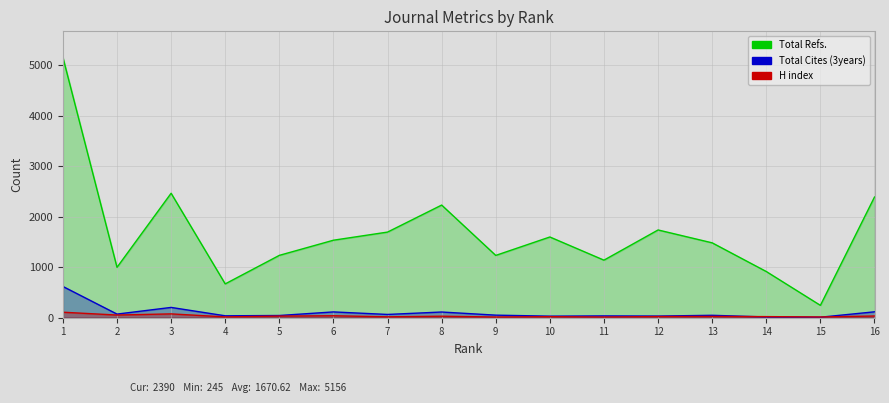

What is the lowest value of the Total Cites (3years) series?

10